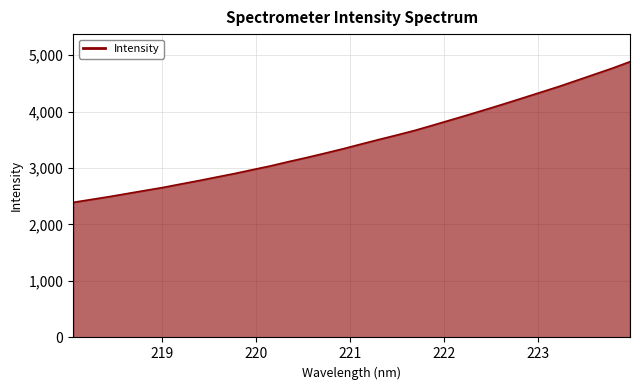

What is the smallest value displayed?

2391.2